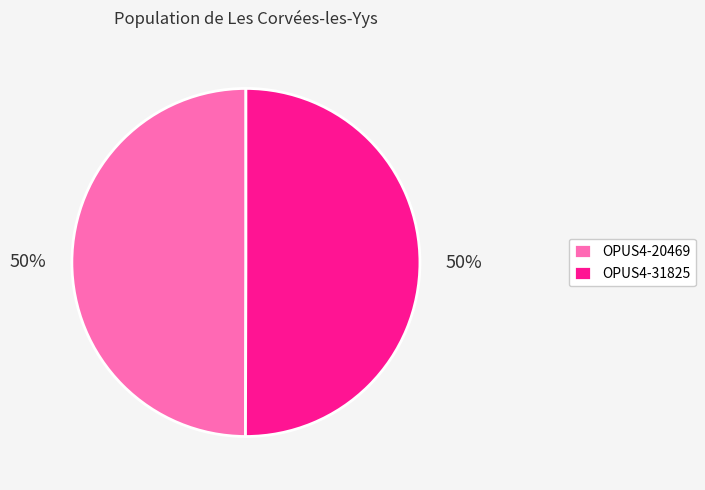

How many slices are in this pie chart?

2